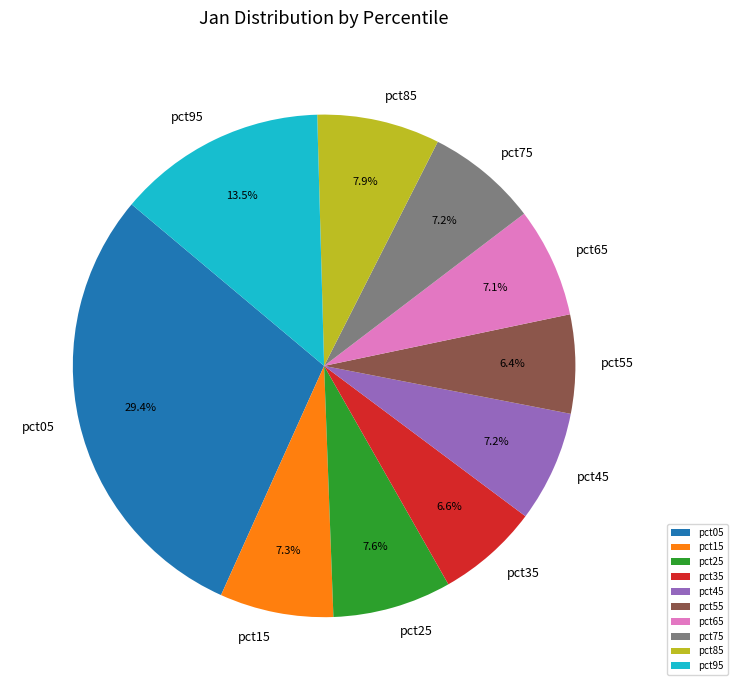

Combined, what portion of the pie is pct95 and pct05?

42.8%